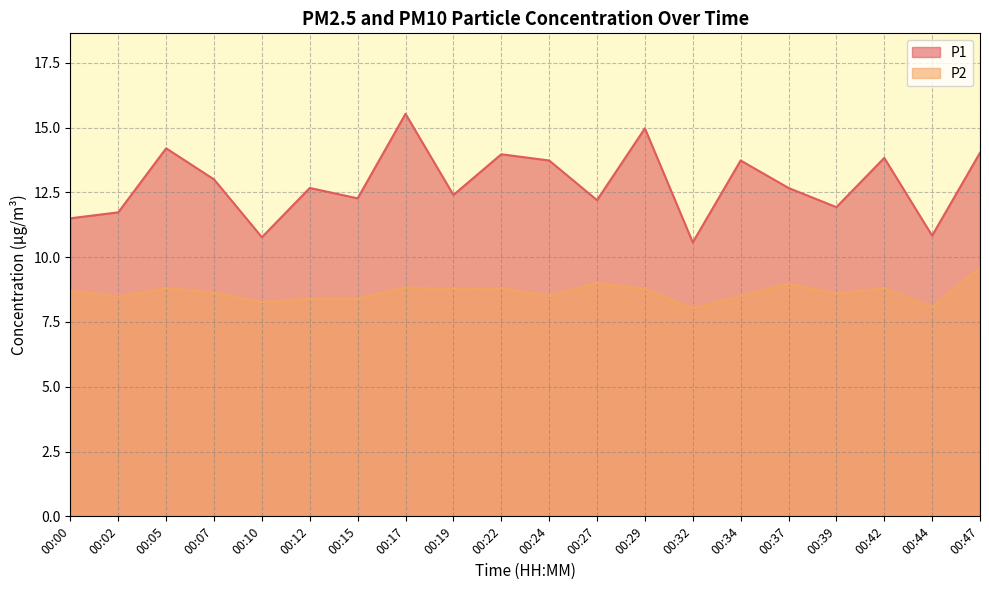

True or false: P1 and P2 intersect in this chart.

False